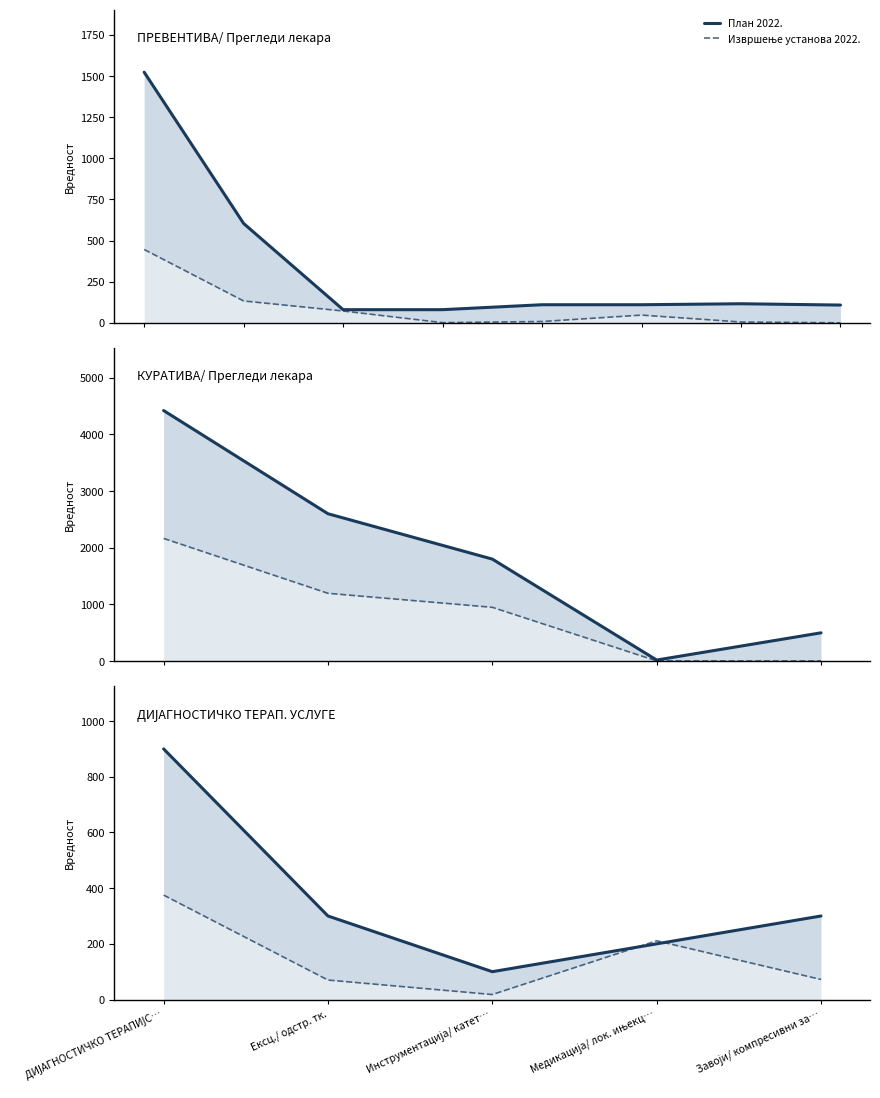

True or false: Извршење установа 2022. has a value of 18 at Инструментација/ катет….

True